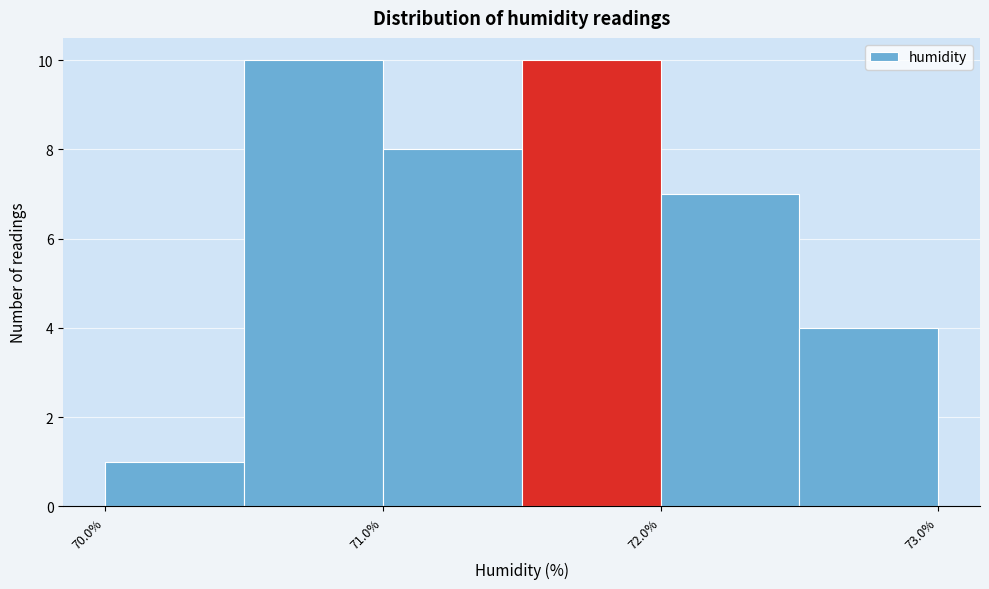

Reading left to right, transcribe this chart: for each bar, give the range it covers on the x-axis and its height. The values are not printed on the chart, so give them approximately, as read against the axis.

70.0 to 70.5: 1
70.5 to 71.0: 10
71.0 to 71.5: 8
71.5 to 72.0: 10
72.0 to 72.5: 7
72.5 to 73.0: 4